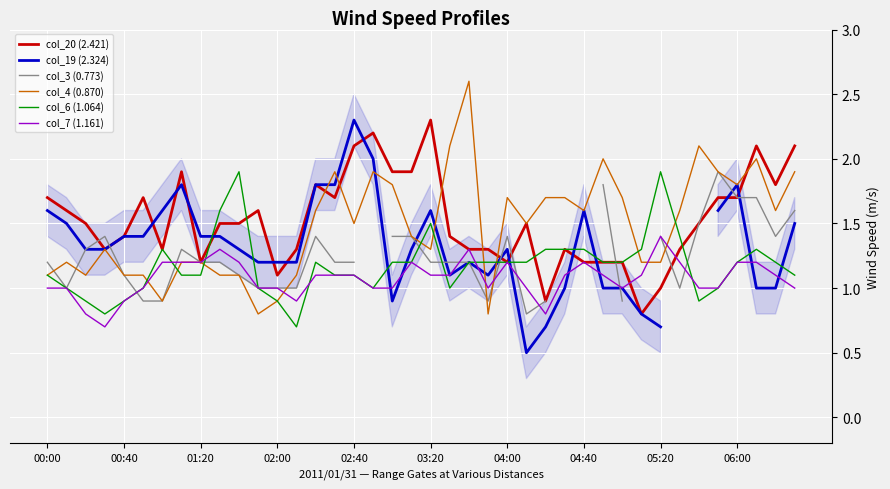

At how many categories does at least one series exceed 2?

8